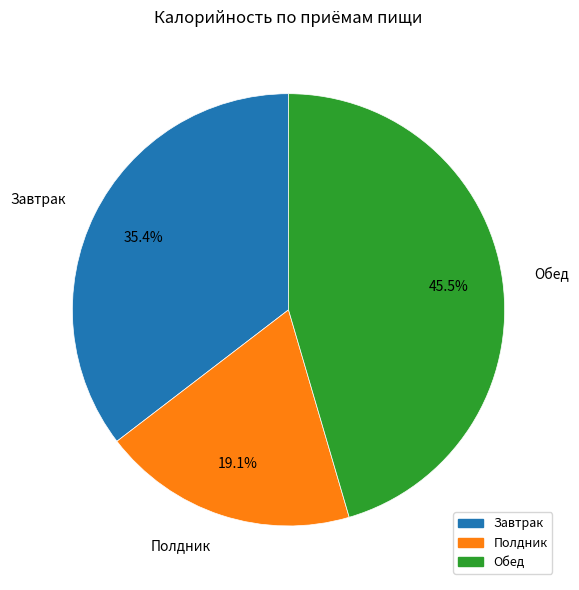

Is there a majority slice in this chart?

No